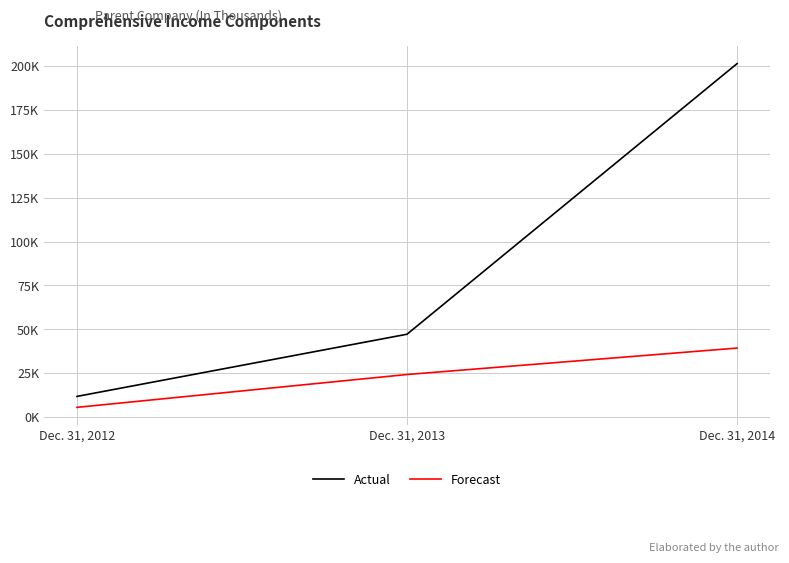

Which series changed the most between Dec. 31, 2012 and Dec. 31, 2014?

Actual